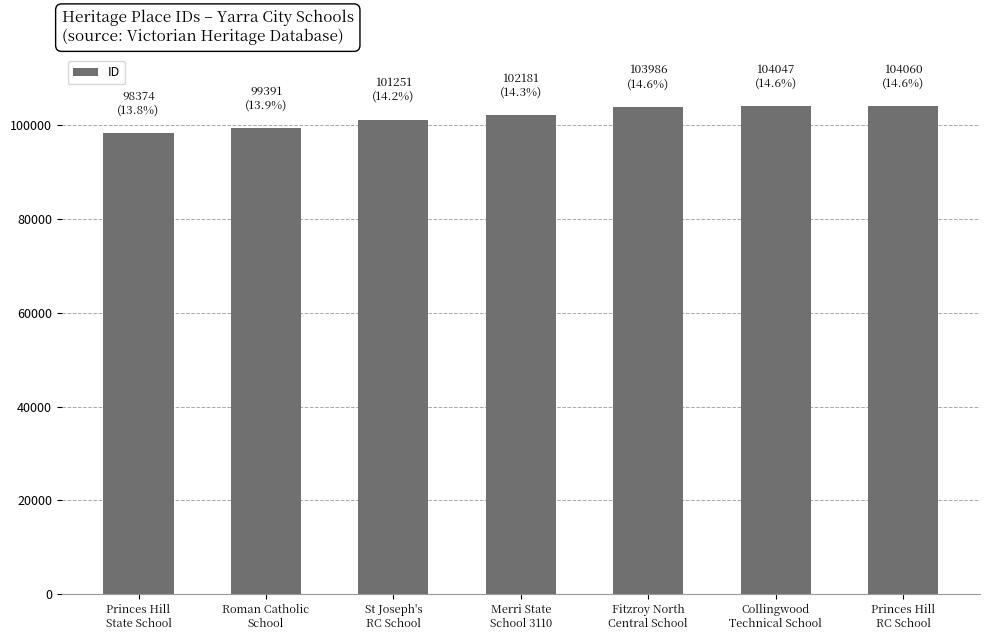

How many values are below 102181?

3